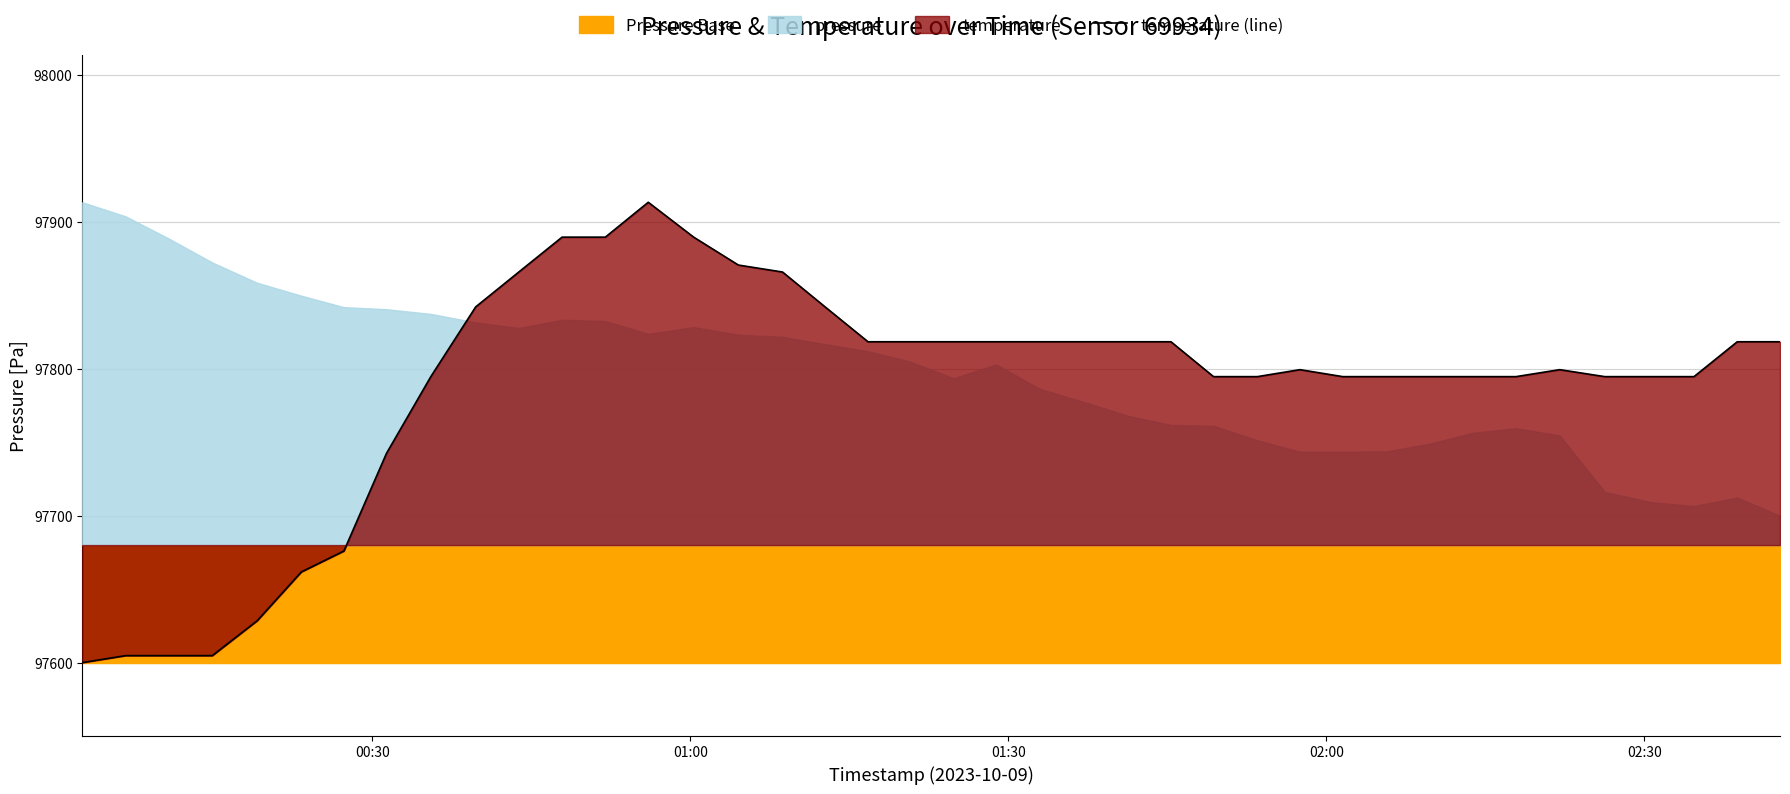

What is the highest value of the temperature (line) series?

97913.4